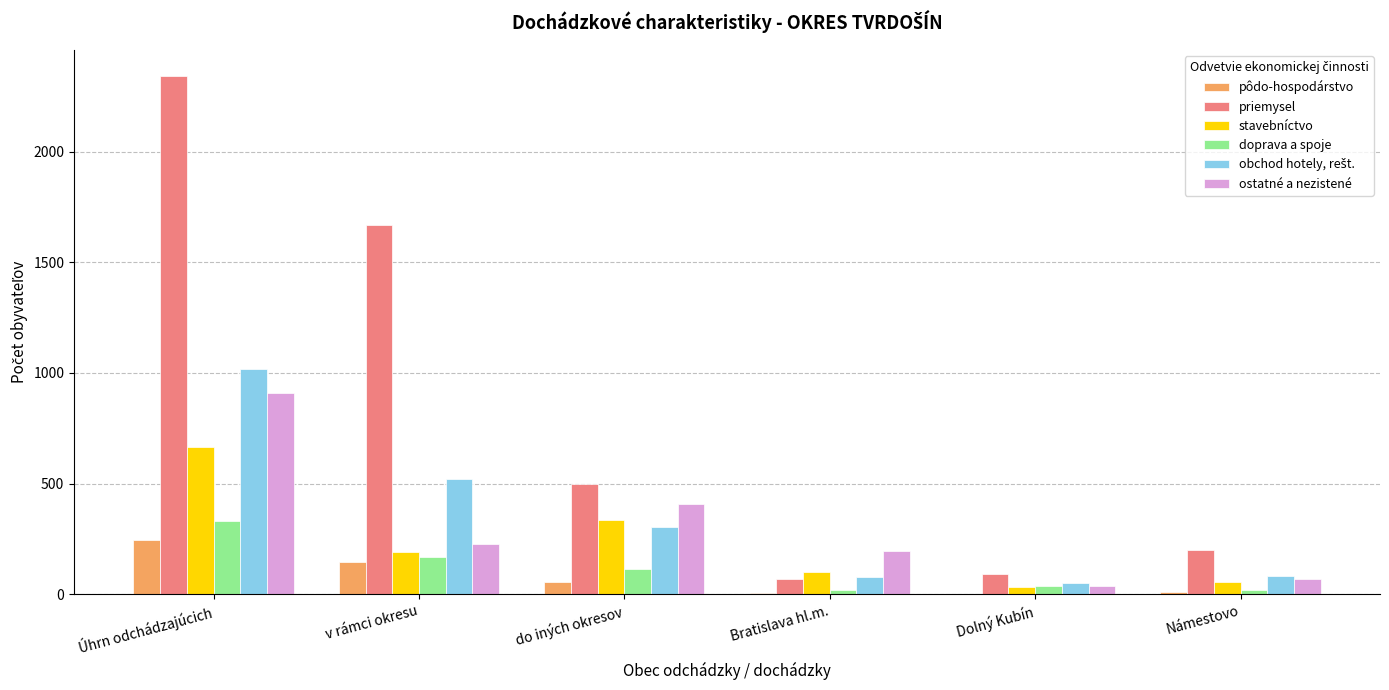

Is it true that stavebníctvo equals 443 at do iných okresov?

False